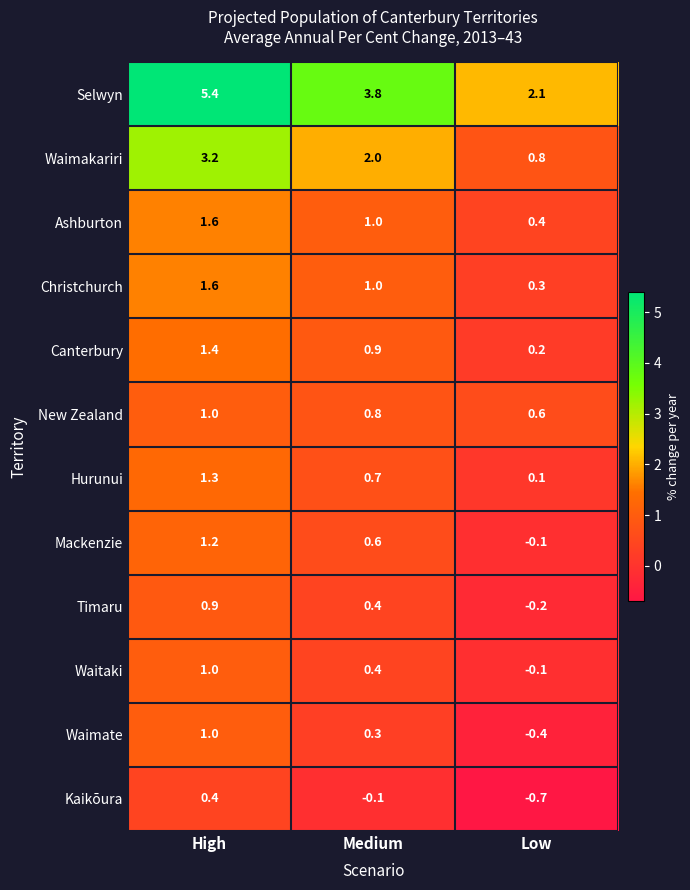

At how many categories does at least one series exceed 2?

3